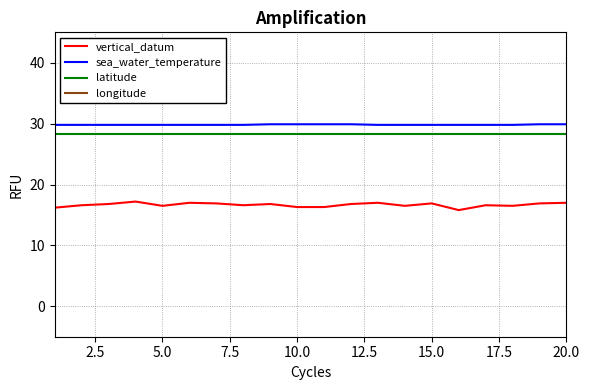

How many lines are shown in the chart?

4